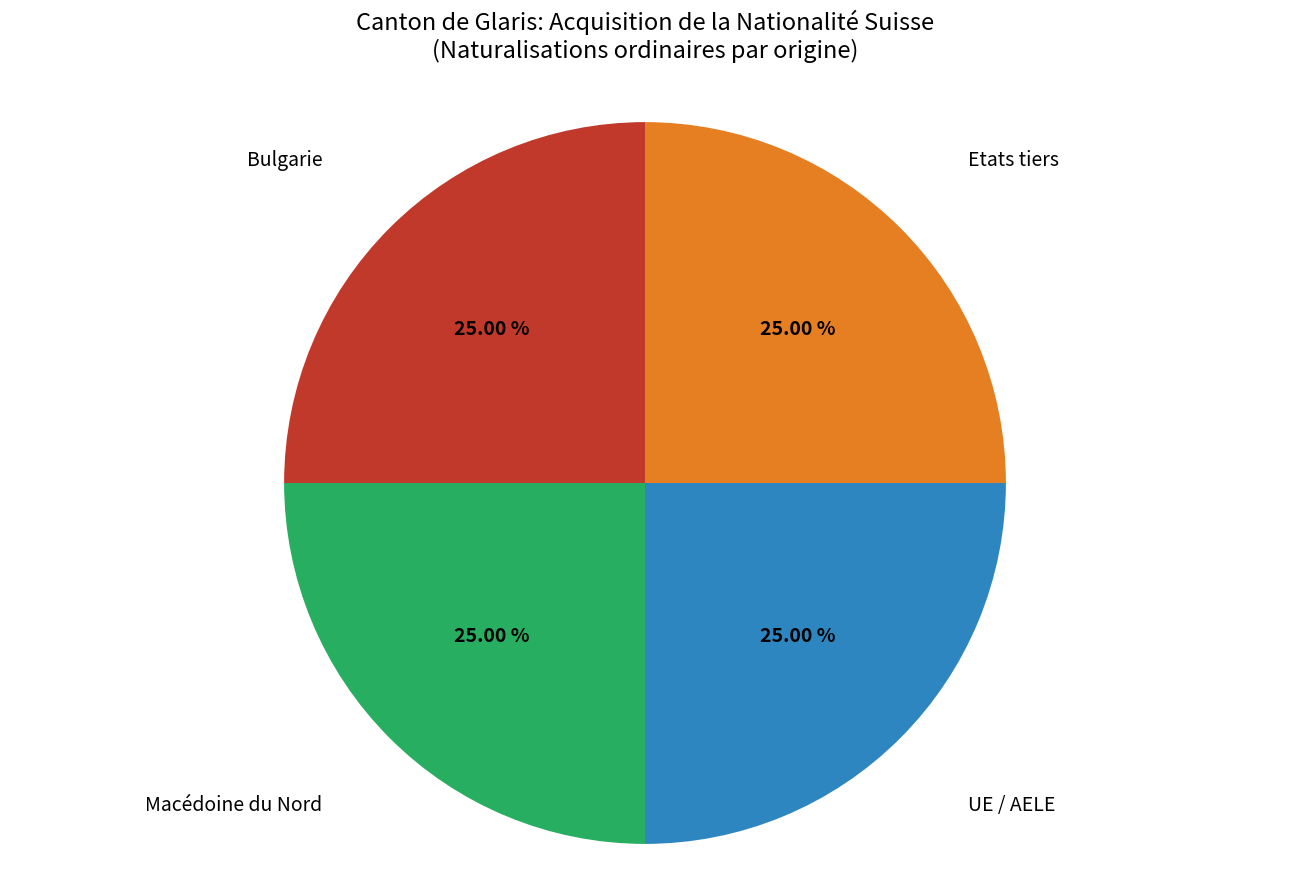

Is there any slice that represents more than half of the pie?

No